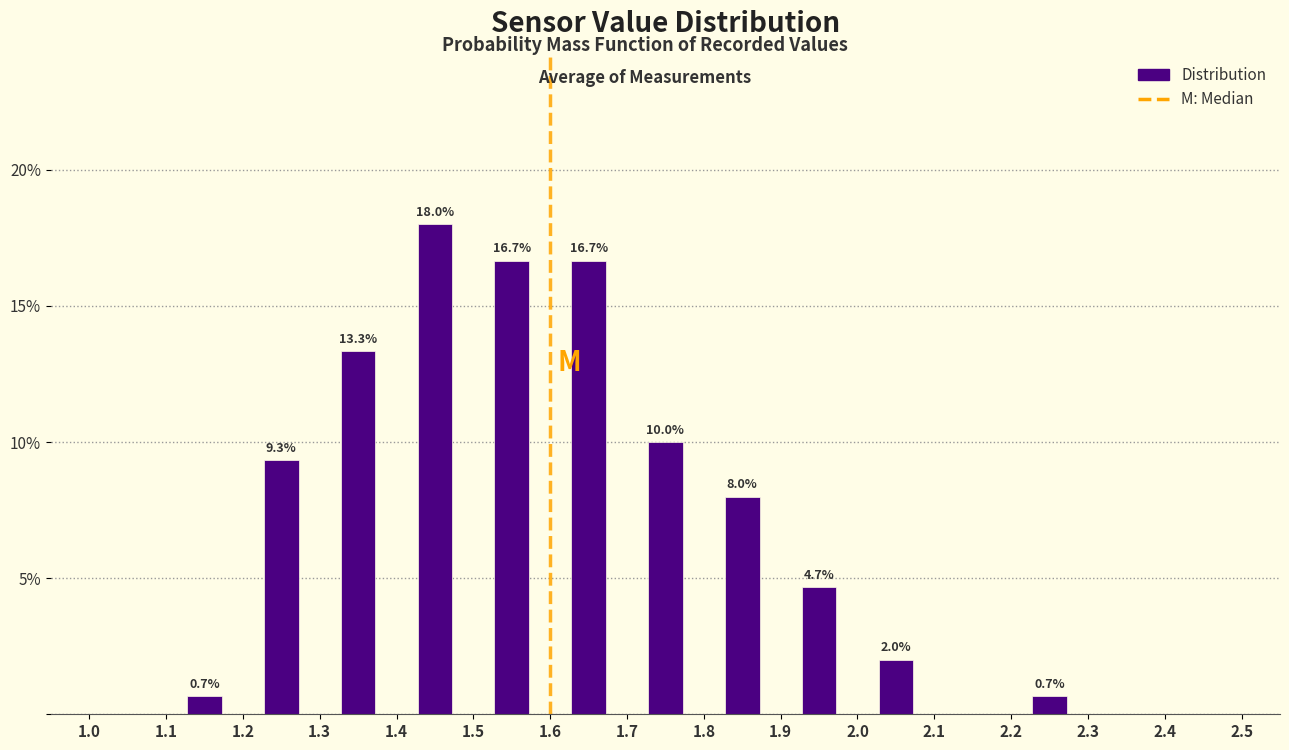

Over which range of the x-axis is the bar tallest?

1.4 to 1.5